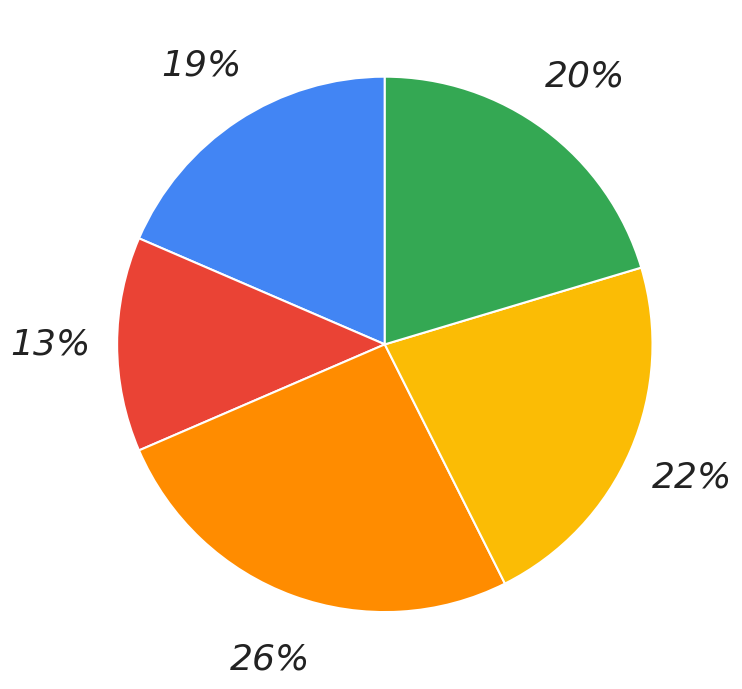

Is there any slice that represents more than half of the pie?

No